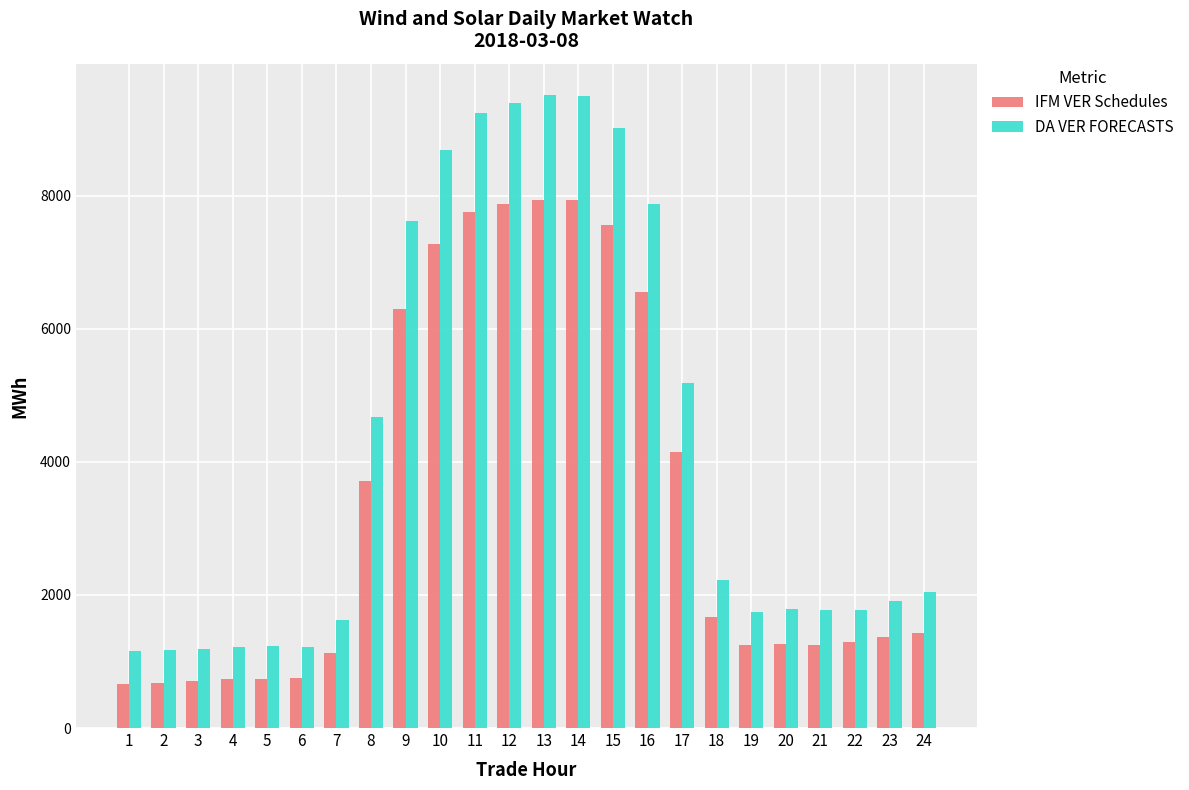

What is the average value of the DA VER FORECASTS series?

4282.7